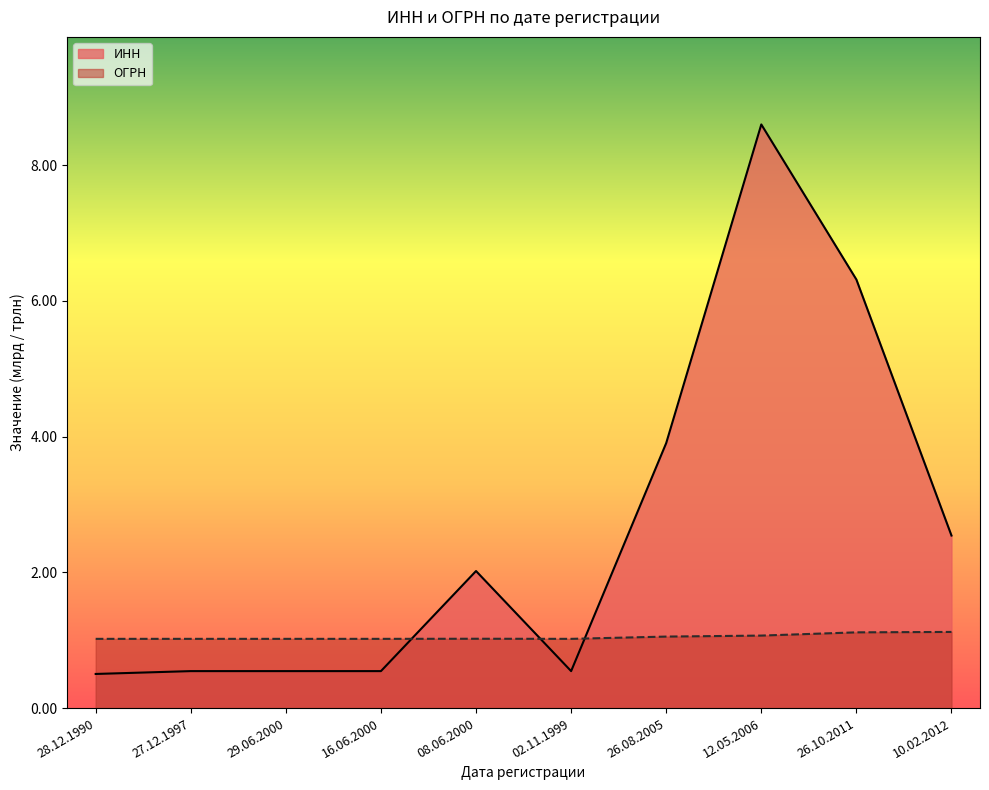

What is the total value across all series at 26.08.2005?

5.0